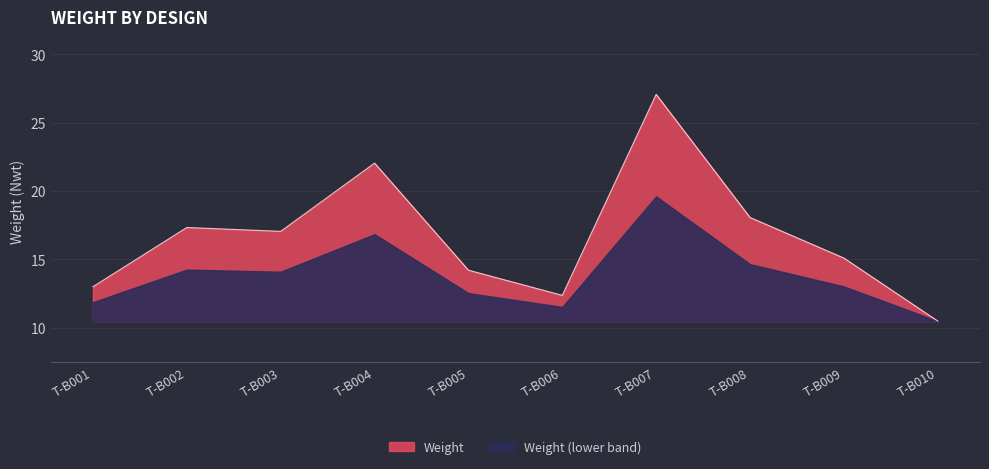

What is the value of the 3rd point from the left?

17.0